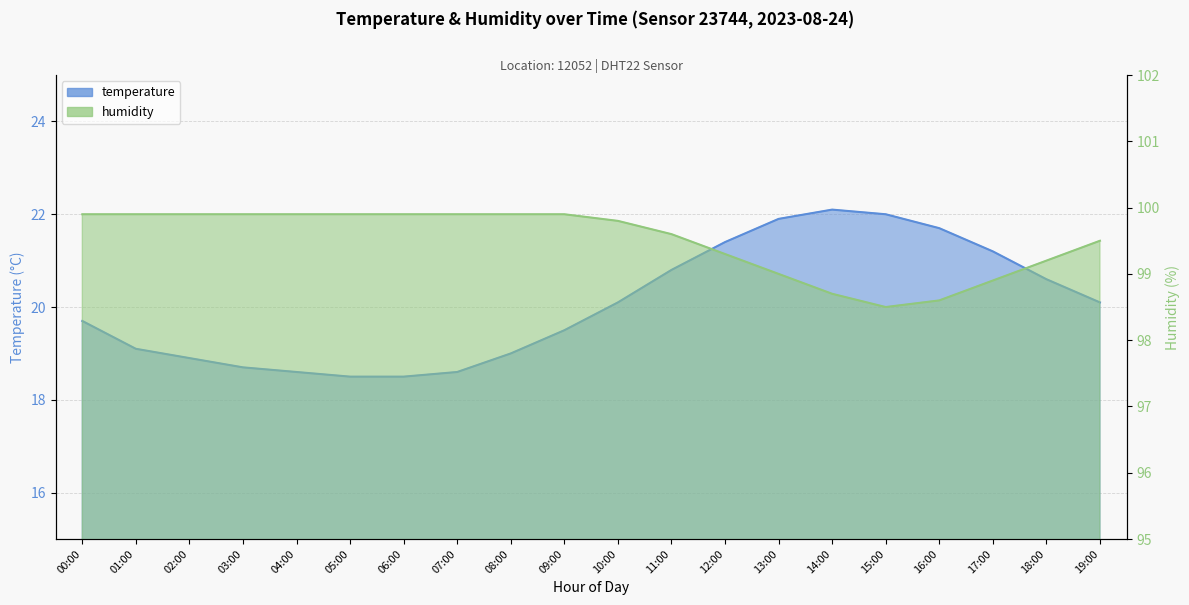

Reading left to right, what are all the values shown in this chart?

temperature: 00:00=19.7	01:00=19.1	02:00=18.9	03:00=18.7	04:00=18.6	05:00=18.5	06:00=18.5	07:00=18.6	08:00=19.0	09:00=19.5	10:00=20.1	11:00=20.8	12:00=21.4	13:00=21.9	14:00=22.1	15:00=22.0	16:00=21.7	17:00=21.2	18:00=20.6	19:00=20.1
humidity: 00:00=99.9	01:00=99.9	02:00=99.9	03:00=99.9	04:00=99.9	05:00=99.9	06:00=99.9	07:00=99.9	08:00=99.9	09:00=99.9	10:00=99.8	11:00=99.6	12:00=99.3	13:00=99.0	14:00=98.7	15:00=98.5	16:00=98.6	17:00=98.9	18:00=99.2	19:00=99.5